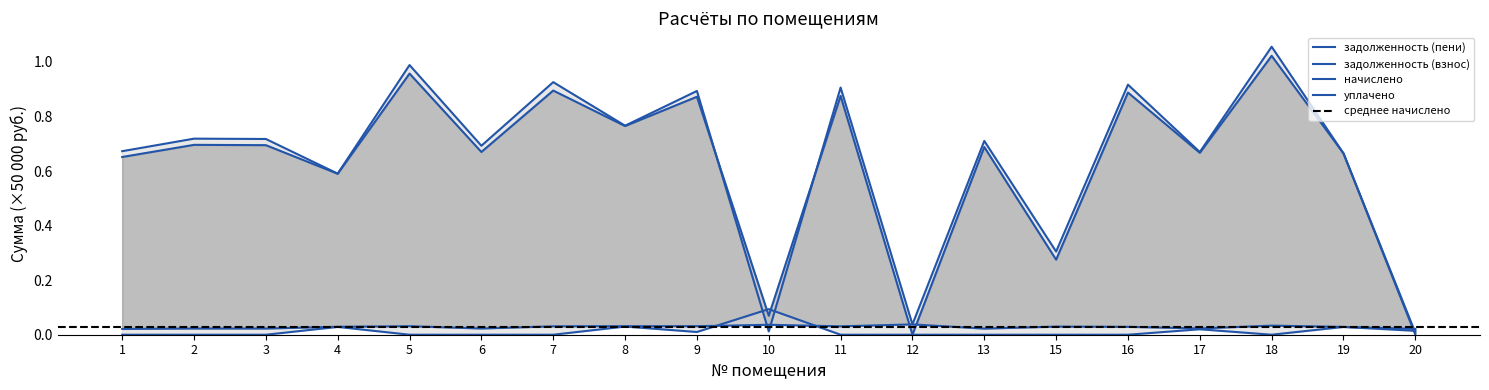

In задолженность (пени), how many points are higher than both neighbors (excluding endpoints)?

8